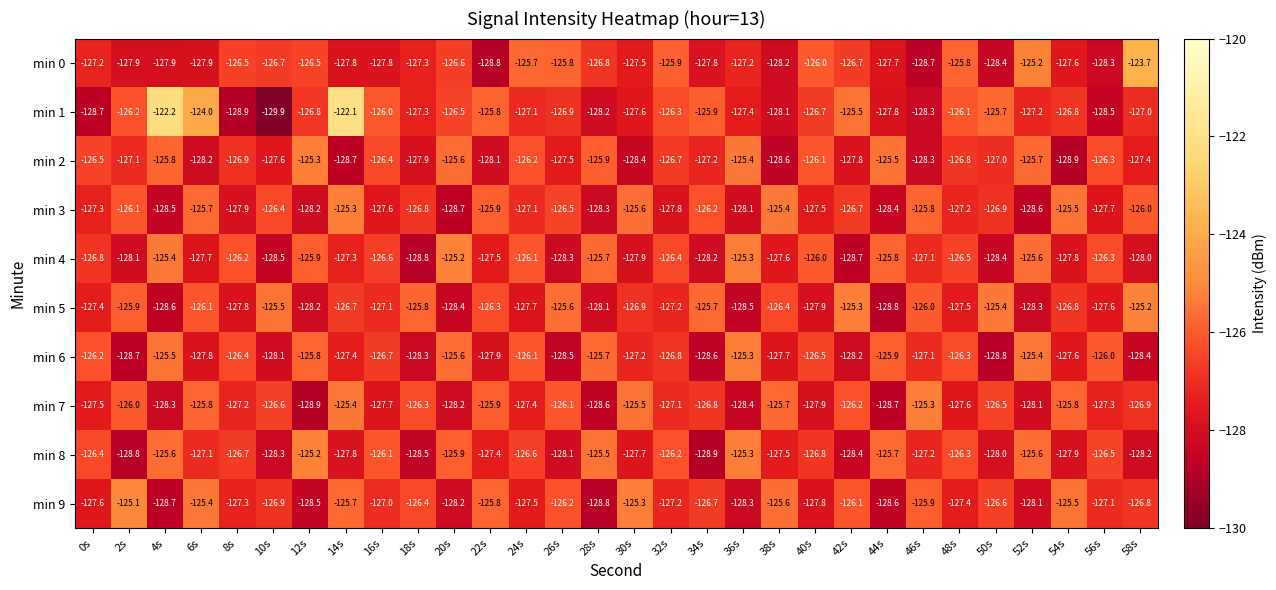

The min 2 series shows -127.8 at 42s. True or false?

True